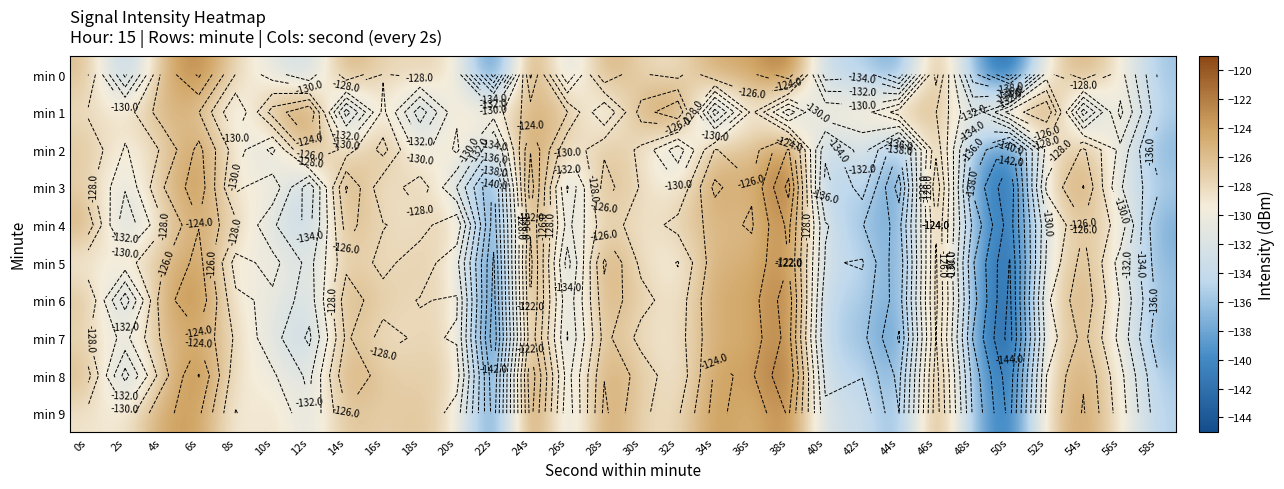

Which series has the largest total across all categories?

min 1